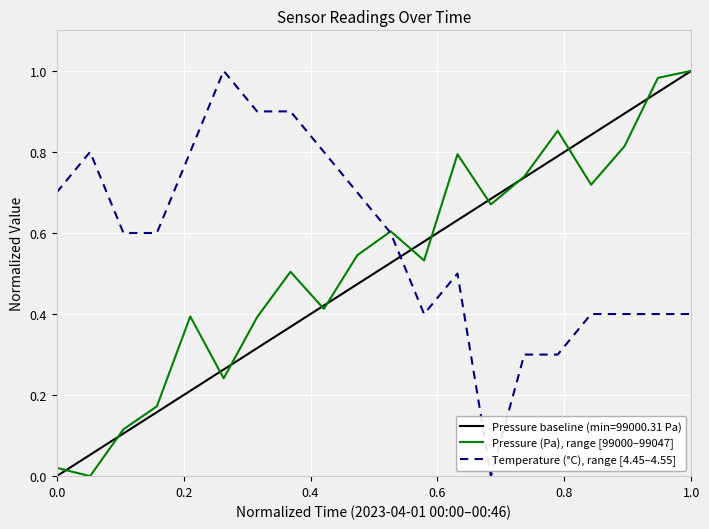

Is this an area chart (filled region under the line)?

No